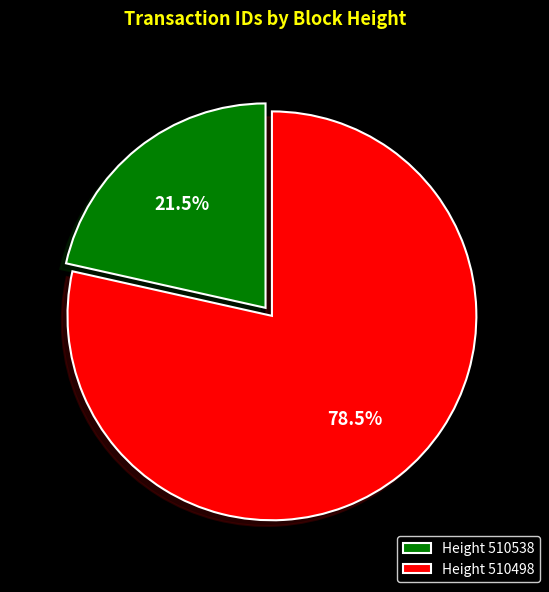

How many slices are in this pie chart?

2